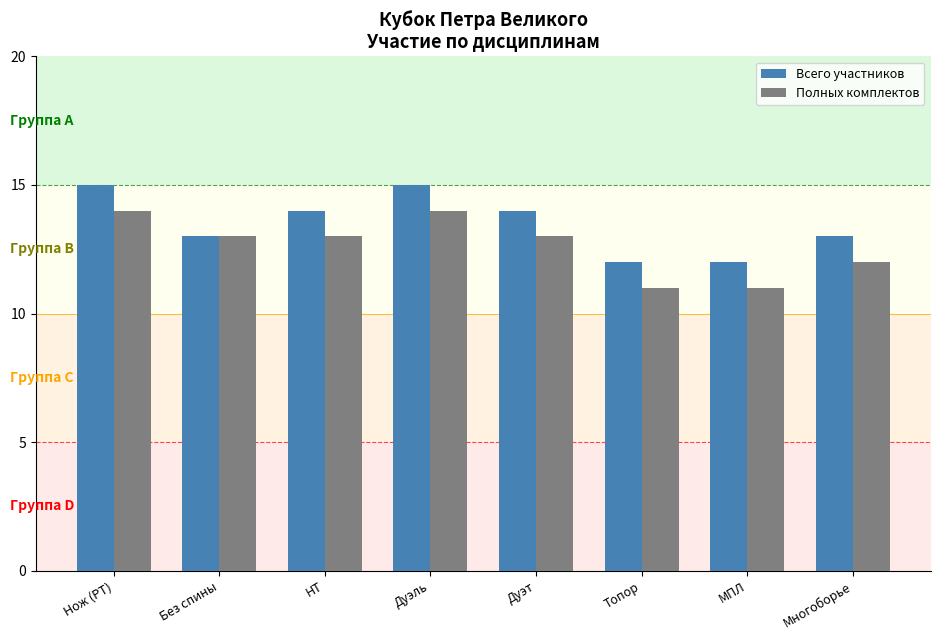

The value of Полных комплектов at Нож (РТ) is 9. True or false?

False